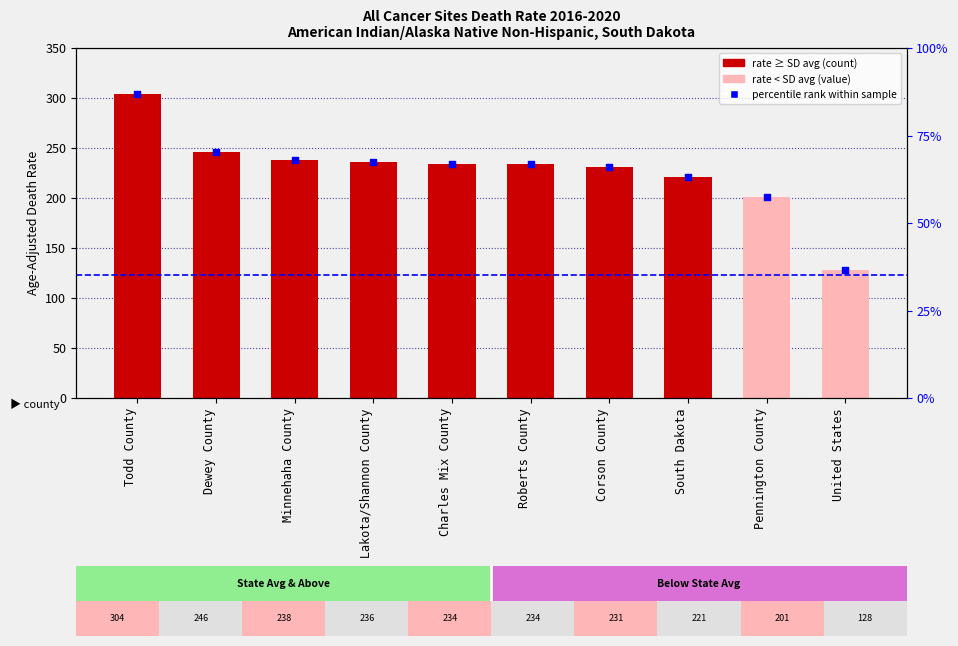

Which series has the largest Y range (max minus min)?

Age-Adjusted Death Rate